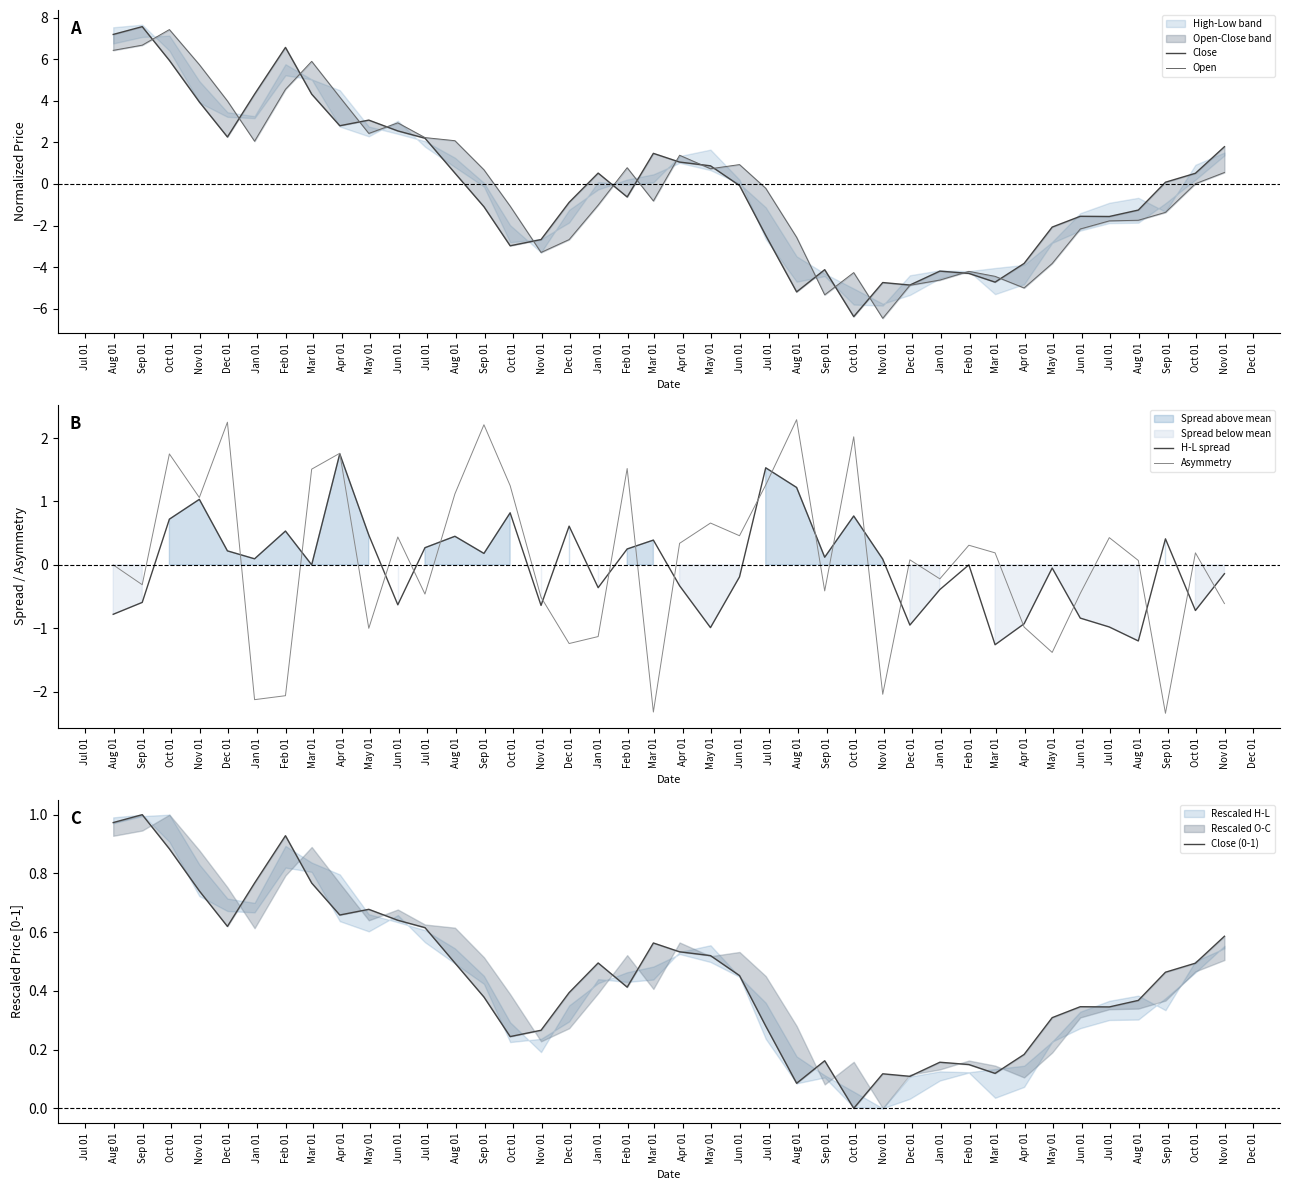

What is the difference between the maximum and minimum values in the H-L spread series?

3.0